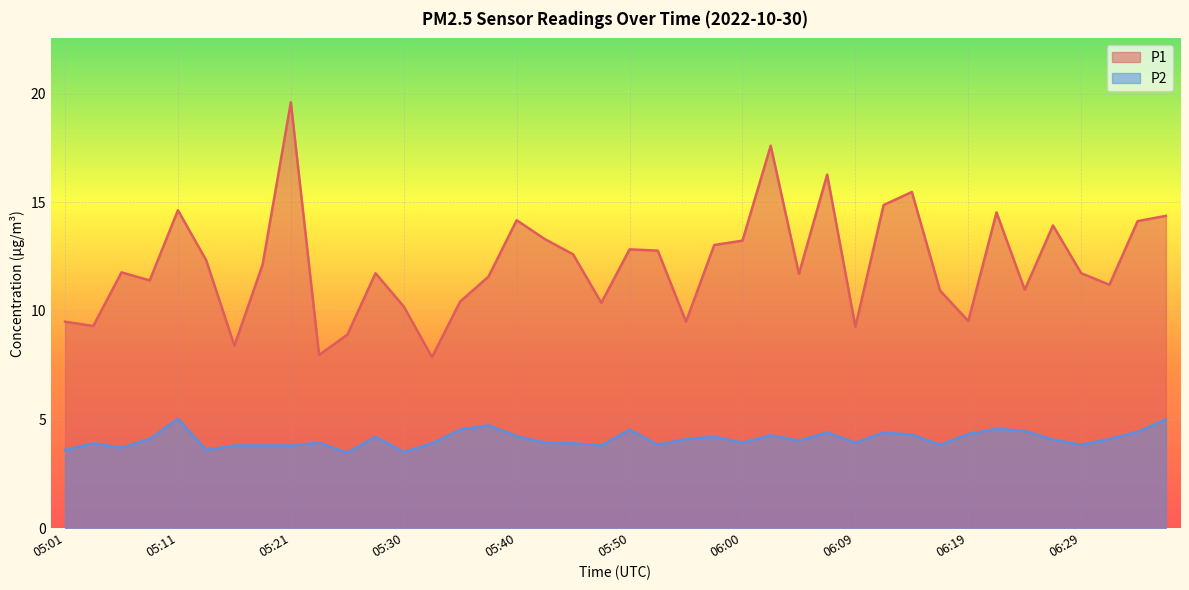

What is the difference between the maximum and second lowest values in the P1 series?

11.6